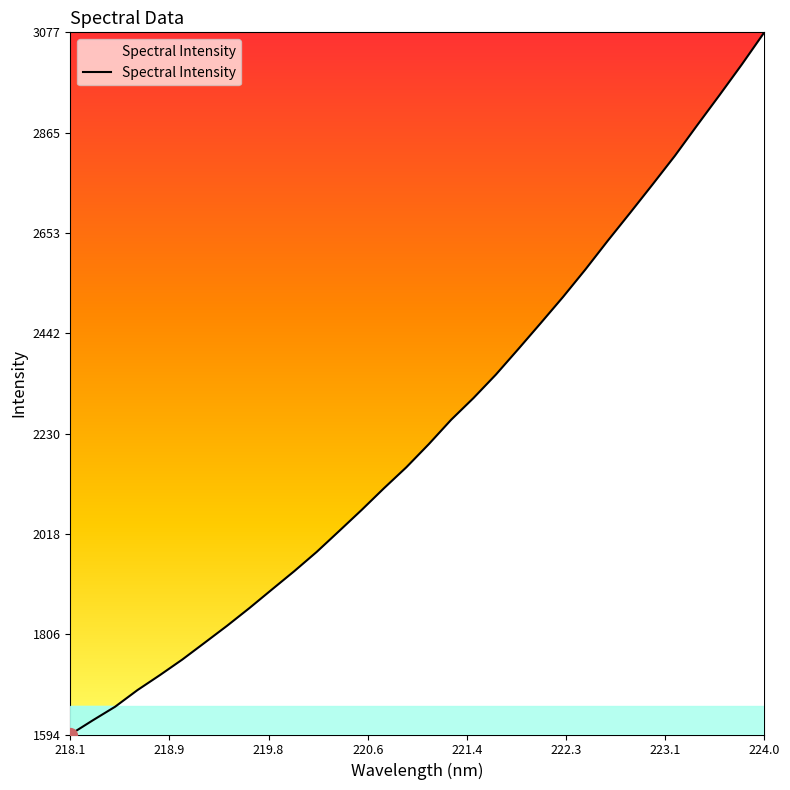

What is the sum of all values?

71593.9